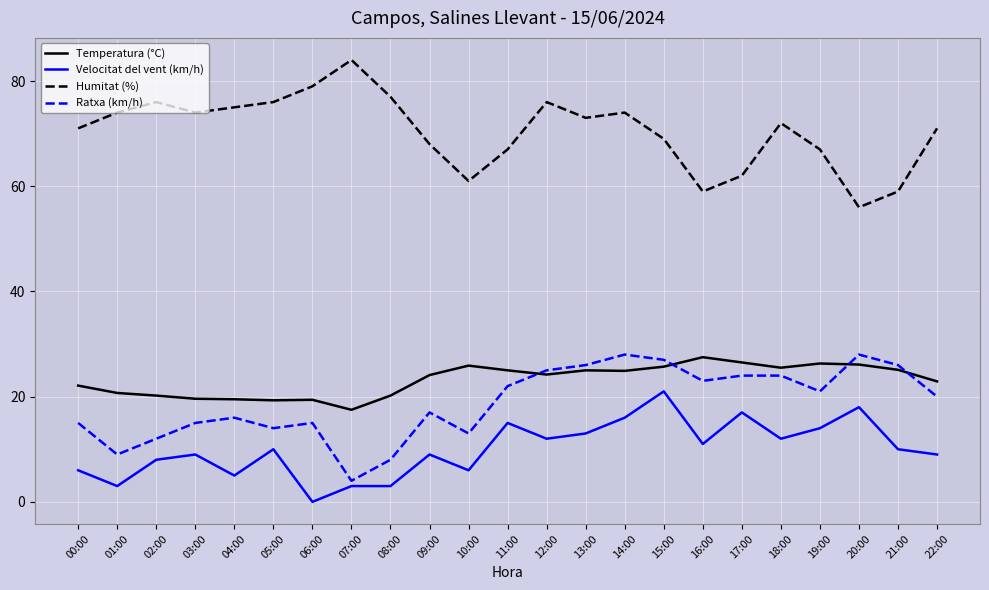

What is the total value across all series at 07:00?

108.5